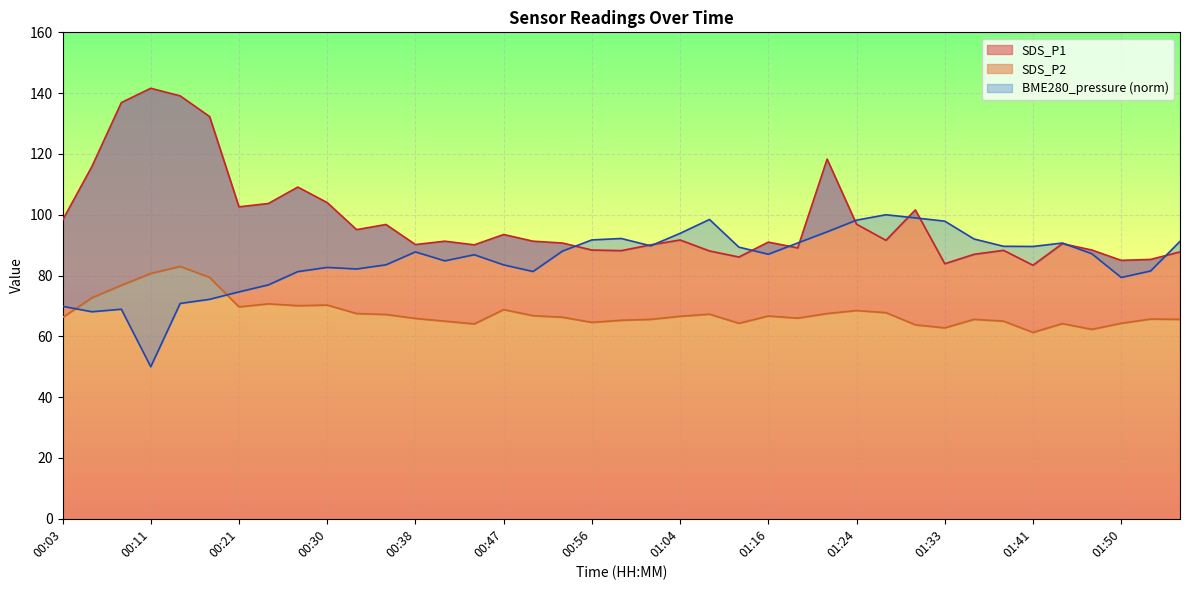

What is the difference between the highest and lowest values at 00:38?

24.3